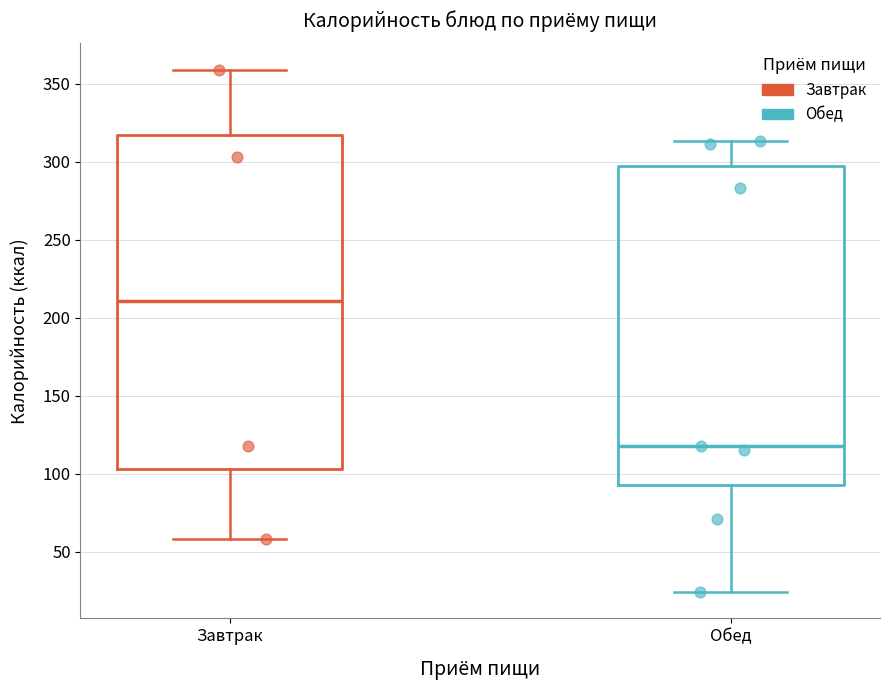

Comparing the boxes themselves (not the whiskers), which one is the tallest?

Завтрак